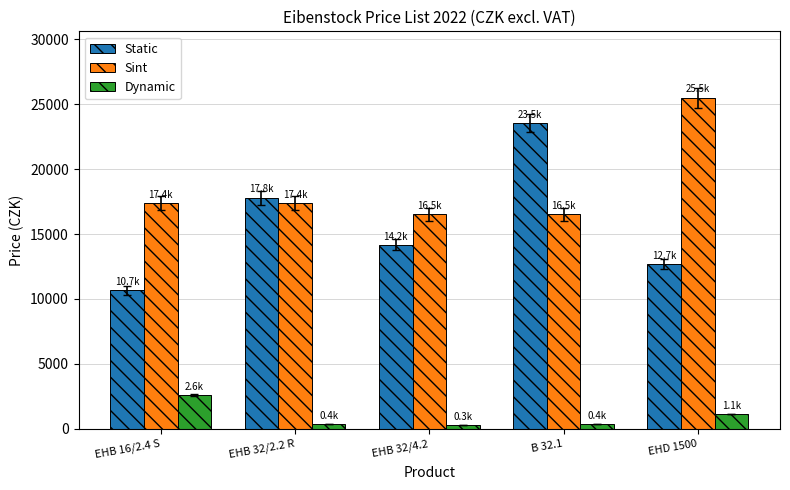

How many data points in Sint are above 17371?

3